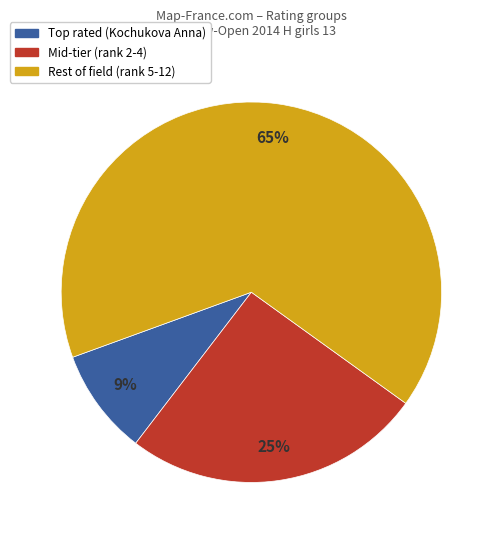

Is there a majority slice in this chart?

Yes